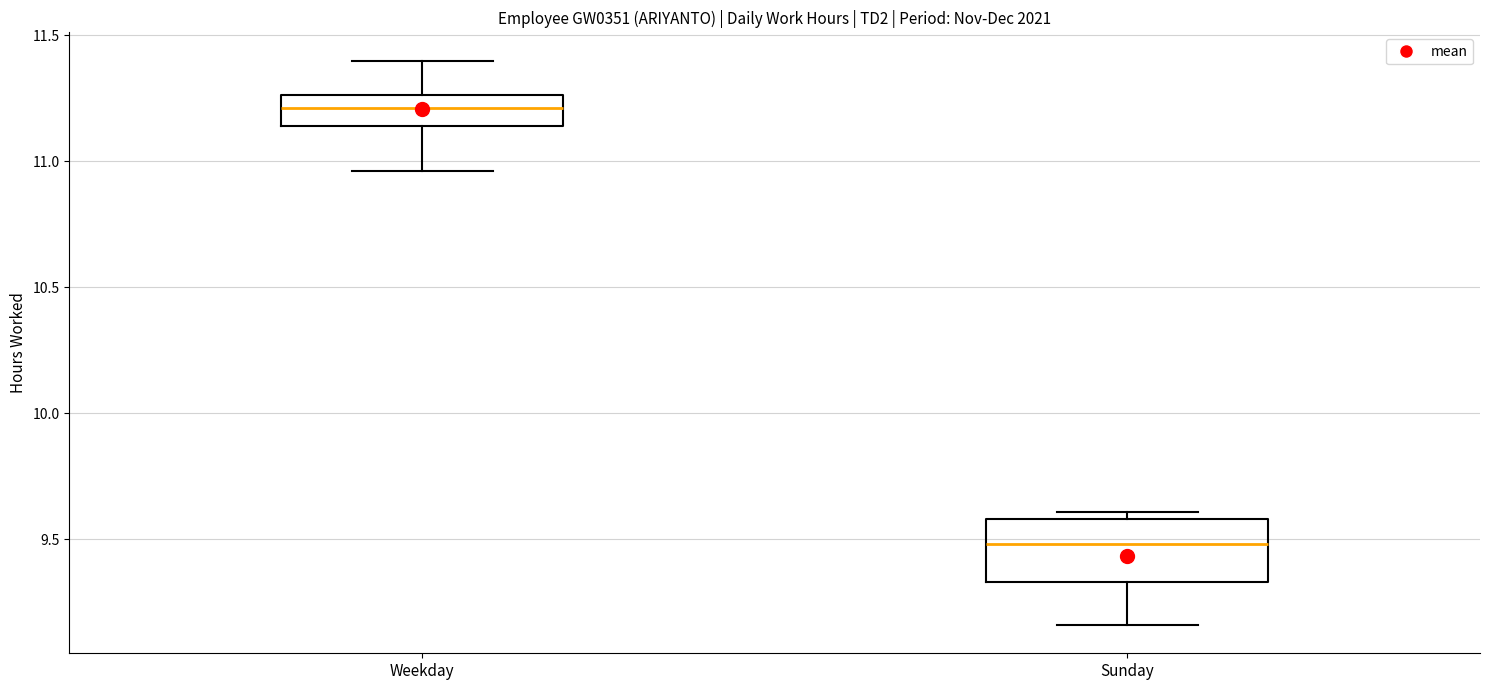

Which box is the tallest, from its lower edge to its upper edge?

Sunday